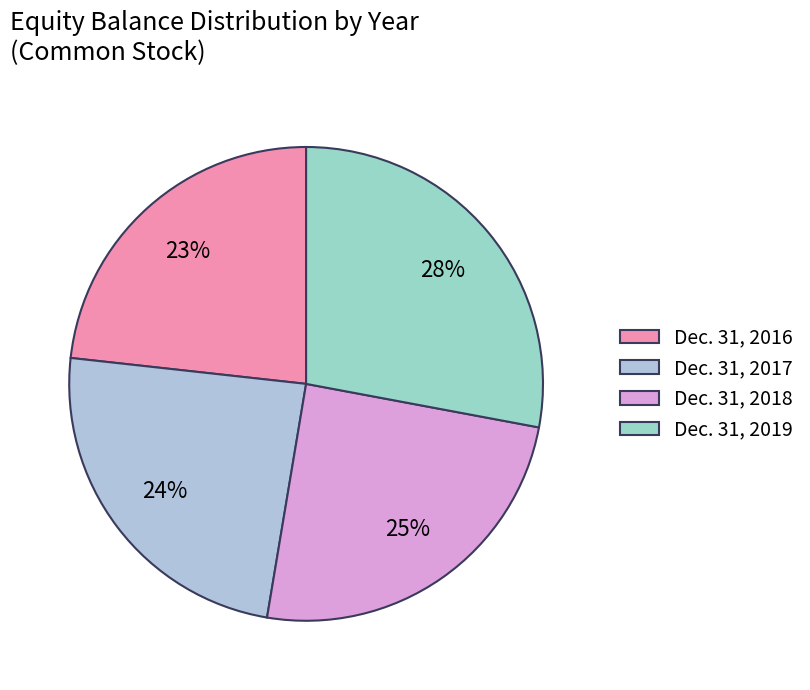

To the nearest percent, what portion does Dec. 31, 2018 represent?

25%